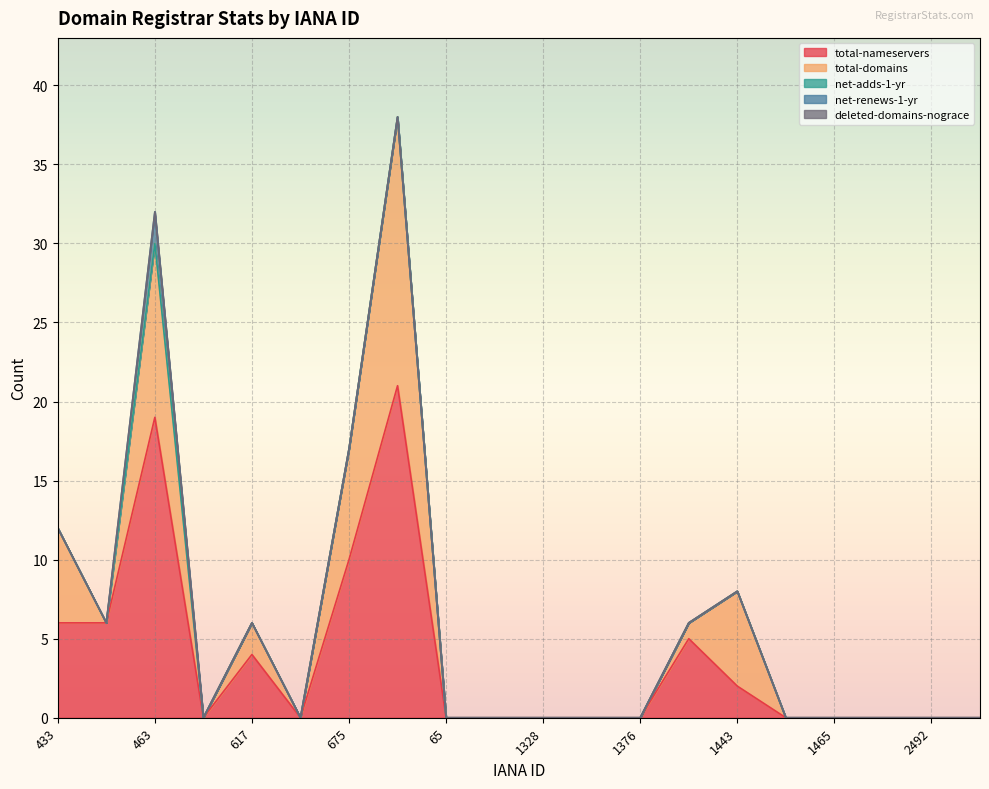

True or false: total-domains has a value of 10 at 1328.

False